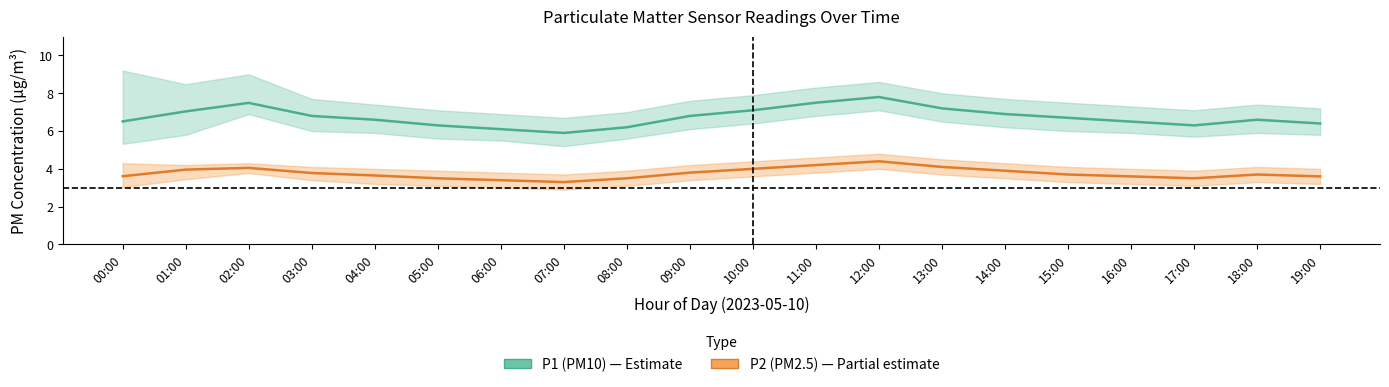

The value of P1 (PM10) mid at 08:00 is 6.2. True or false?

True